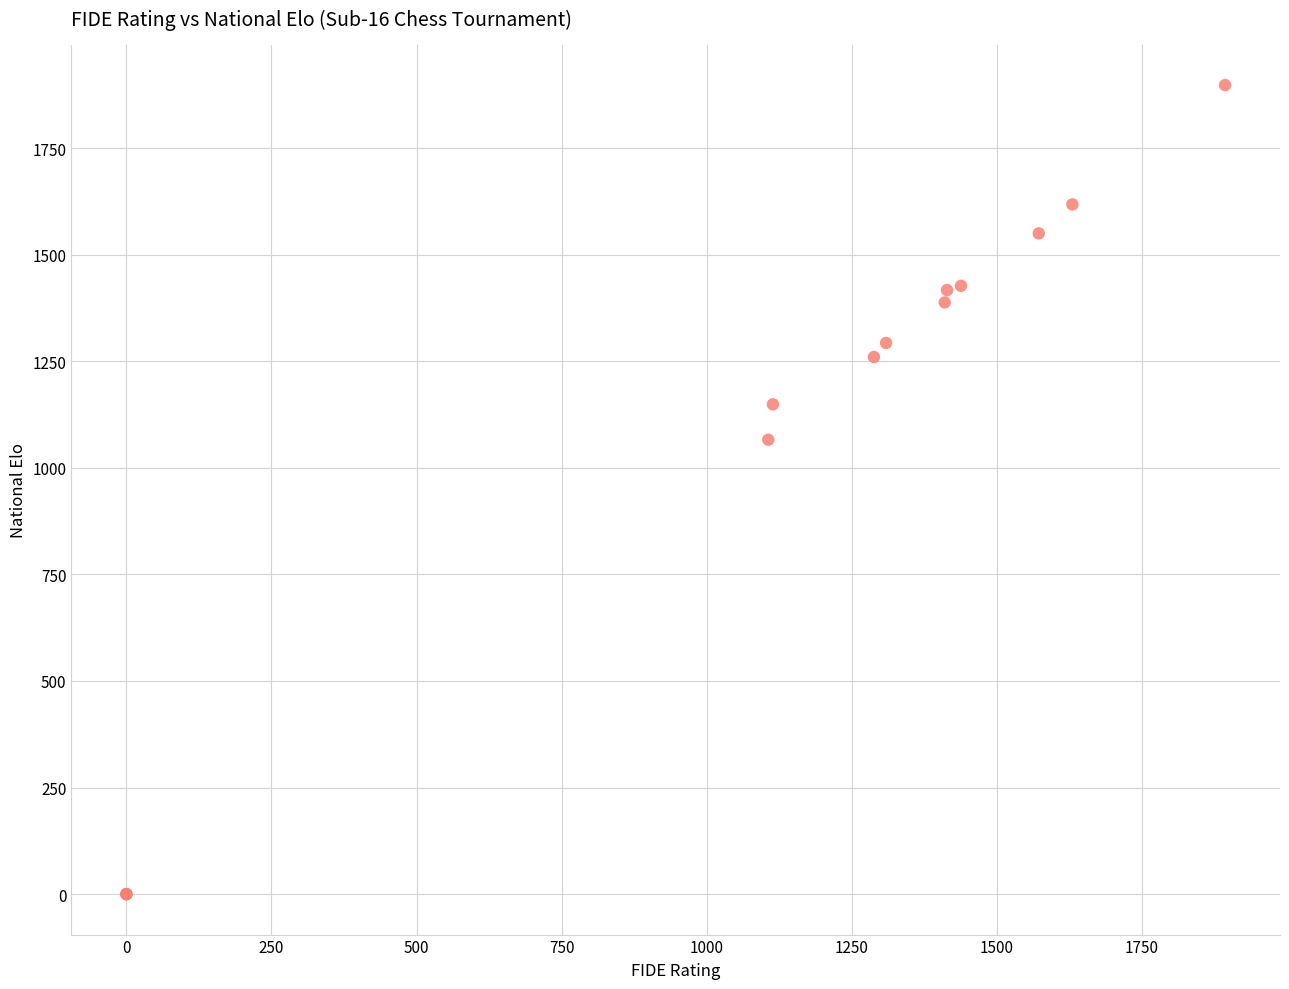

What Y value in the scatter plot is closest to 949?

1066